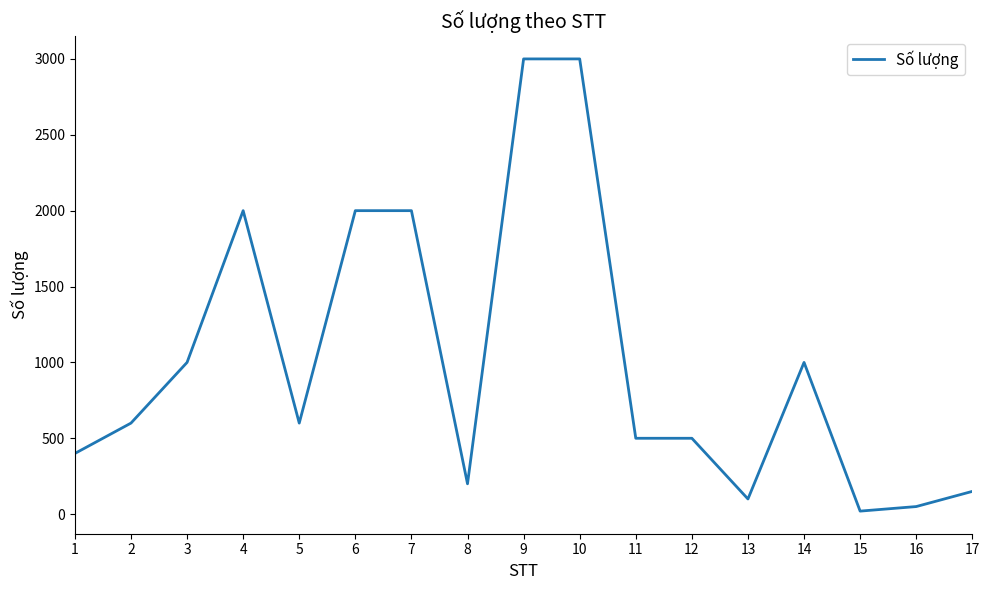

The value at 10 is 3000. True or false?

True